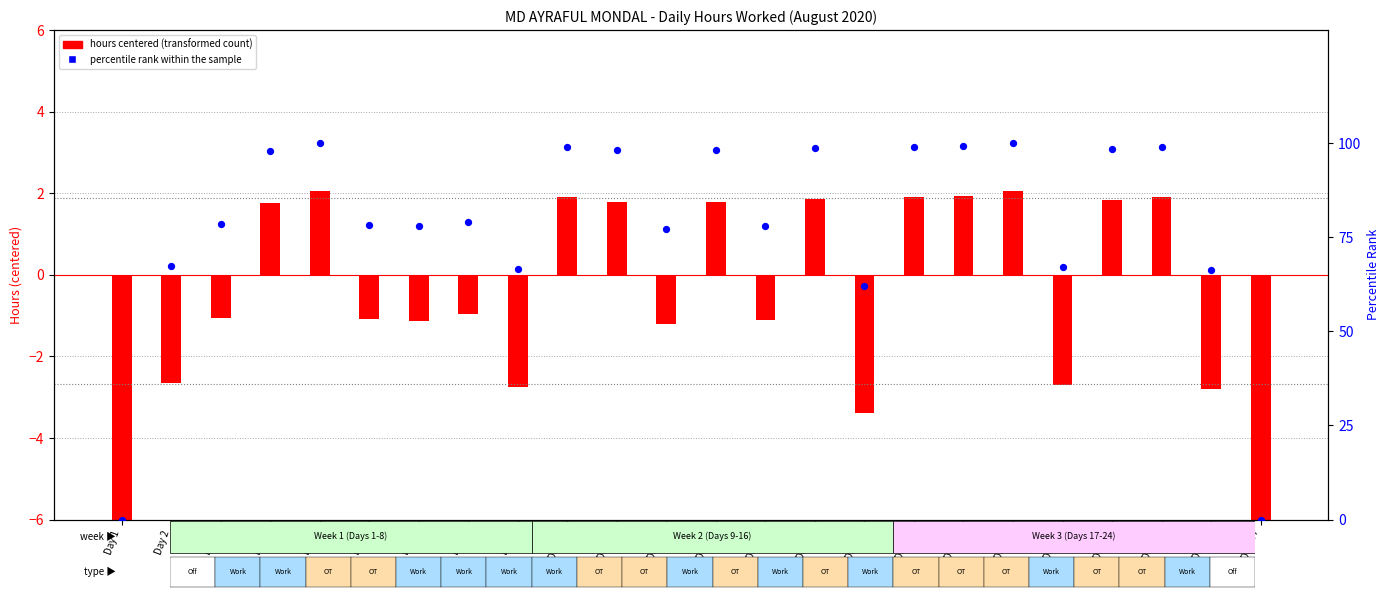

What are all the series names shown in the legend?

hours centered, percentile rank within the sample